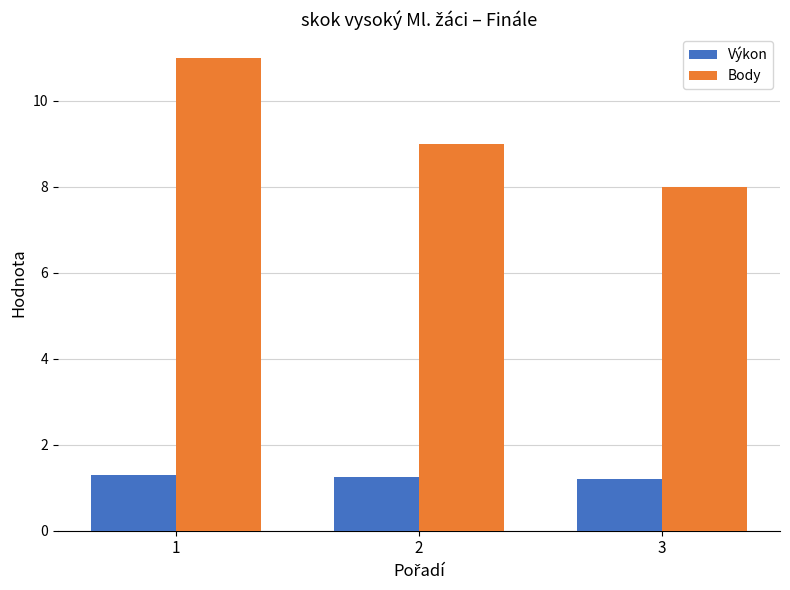

The Výkon series shows 1.2 at 3. True or false?

True